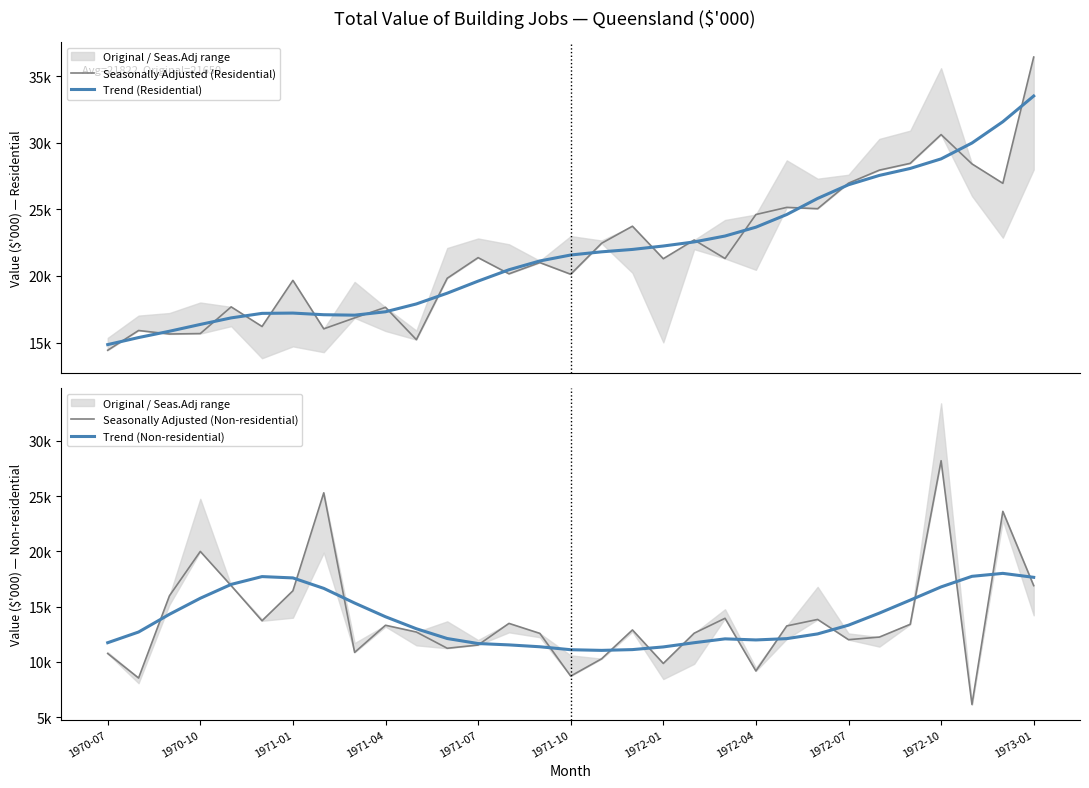

At which category is the sum across all series the highest?

1973-01